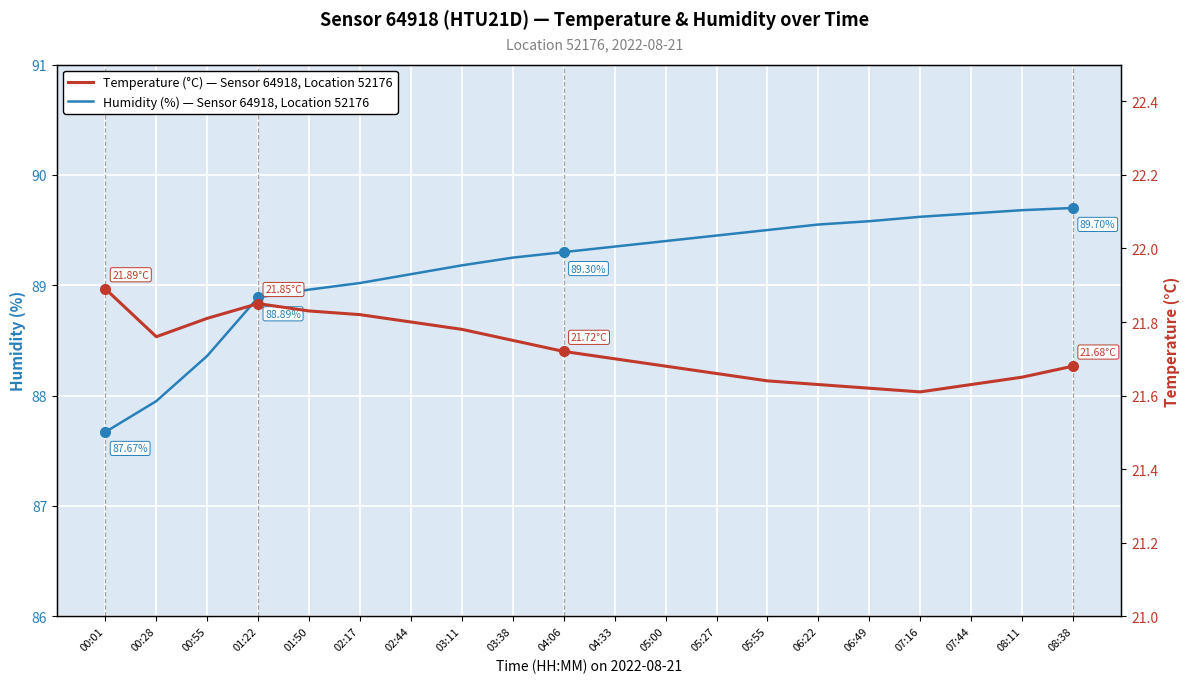

How many lines are shown in the chart?

2